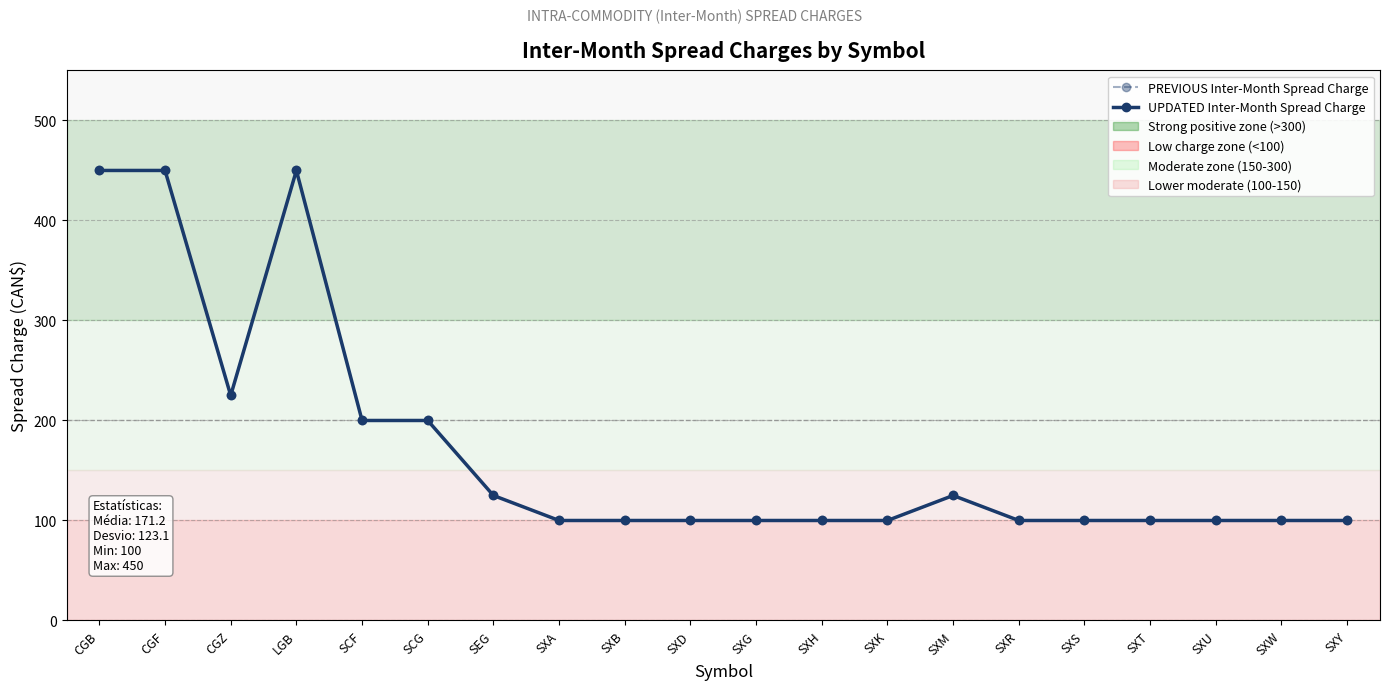

Which series has the largest total across all categories?

PREVIOUS Inter-Month Spread Charge